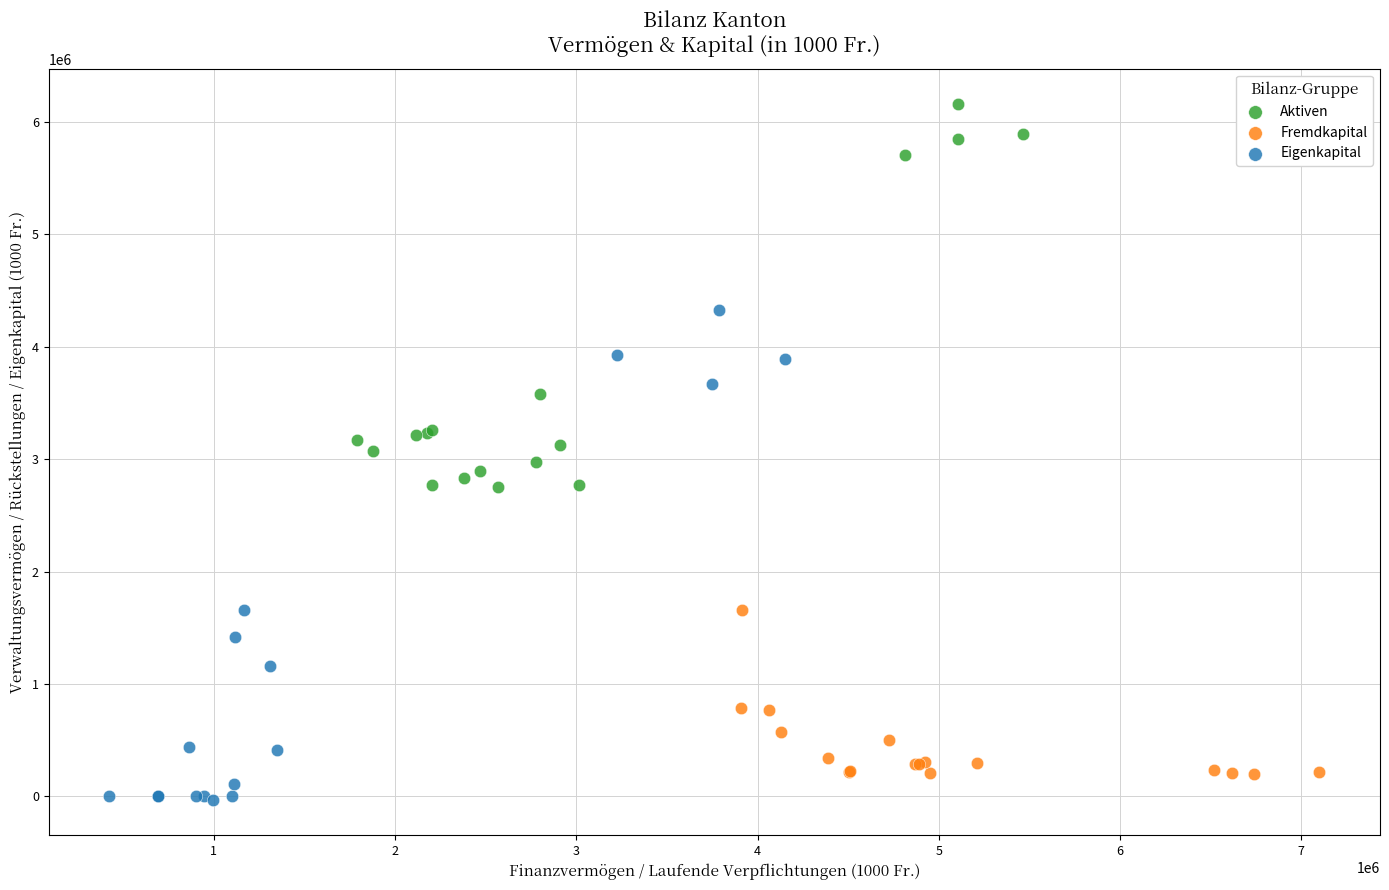

Which series has the largest Y range (max minus min)?

Eigenkapital